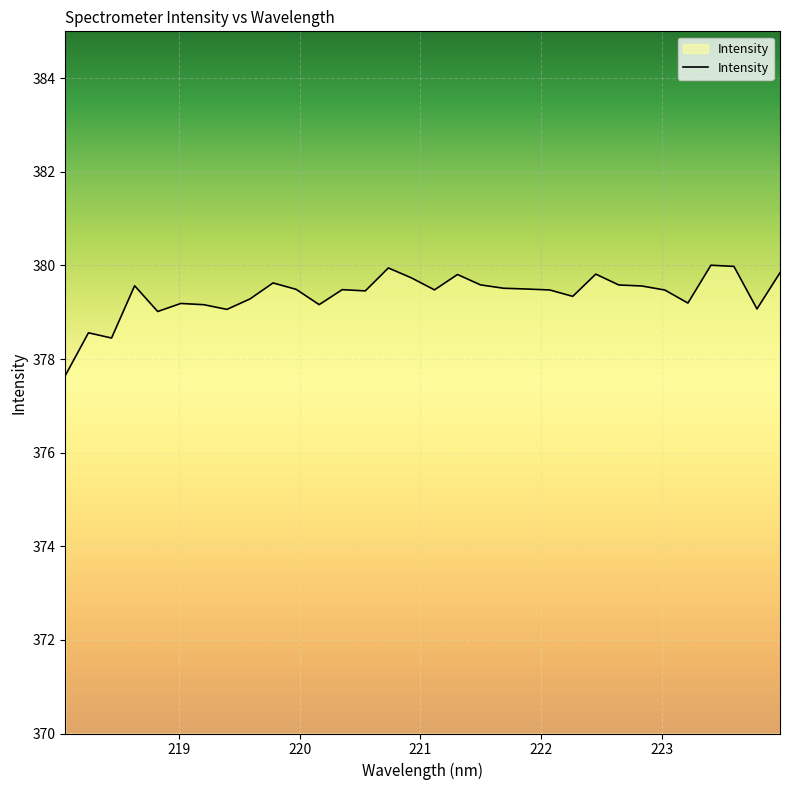

What is the minimum value shown in the chart?

377.7